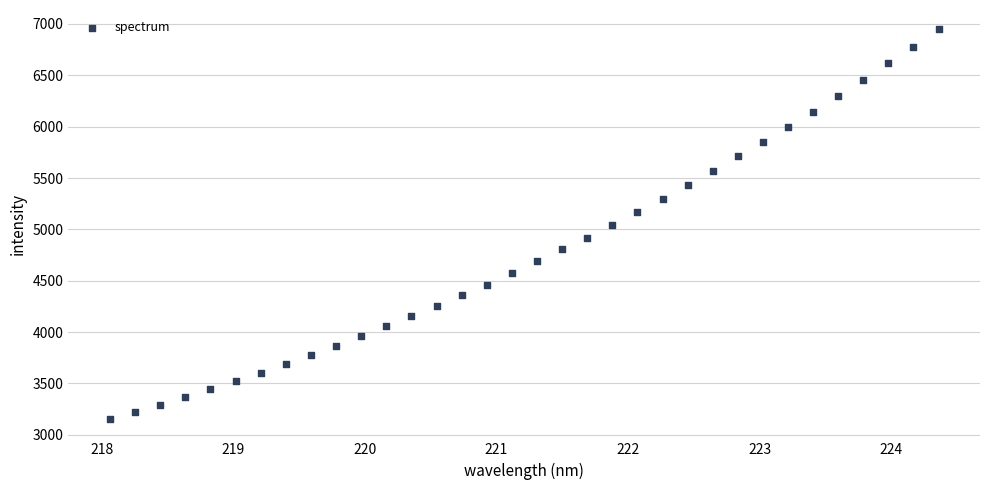

What is the range of X values (max minus min)?

6.3